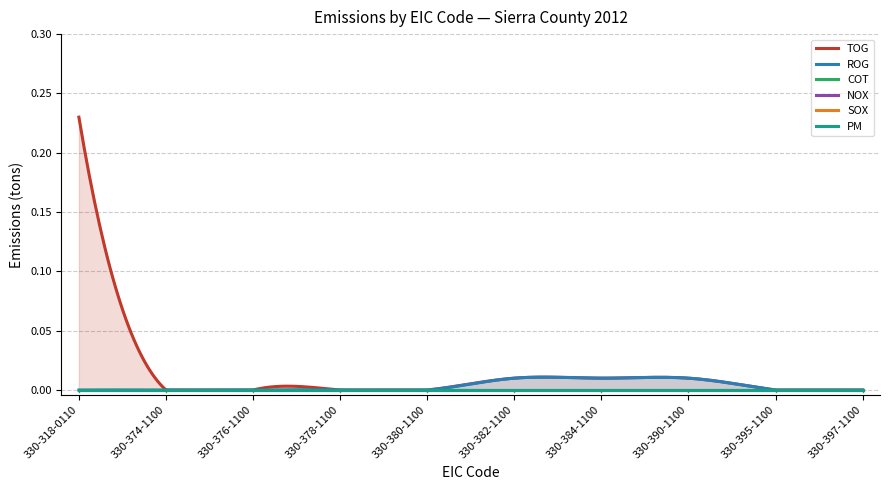

True or false: COT has more than 1 interior local peaks.

False